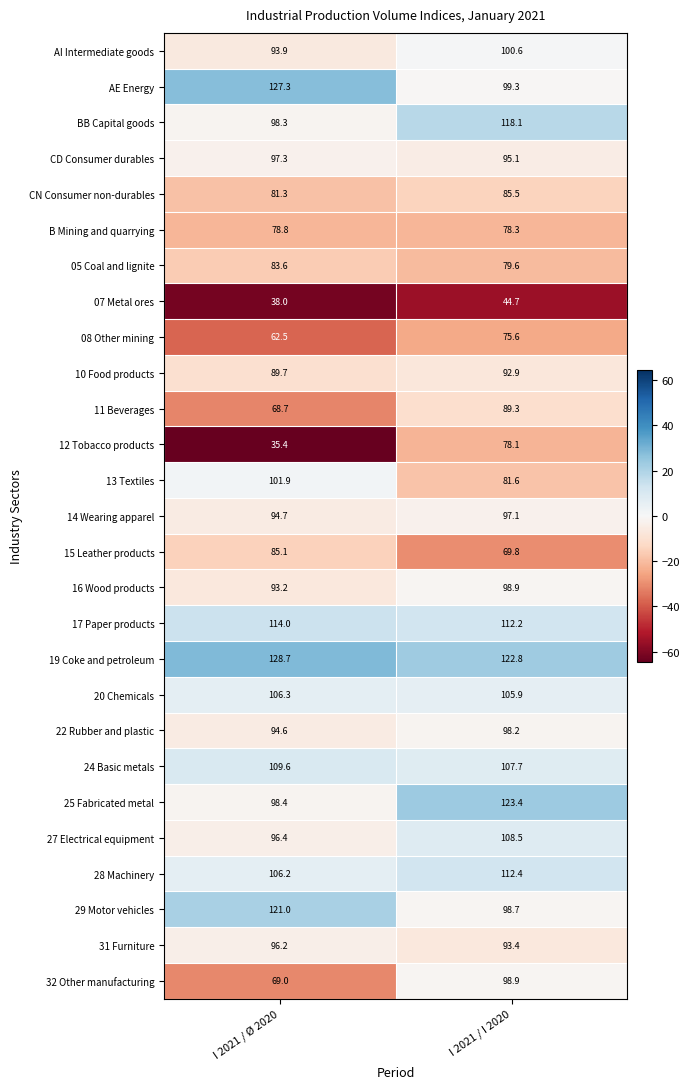

Which label corresponds to the largest value in the chart?

I 2021 / Ø 2020